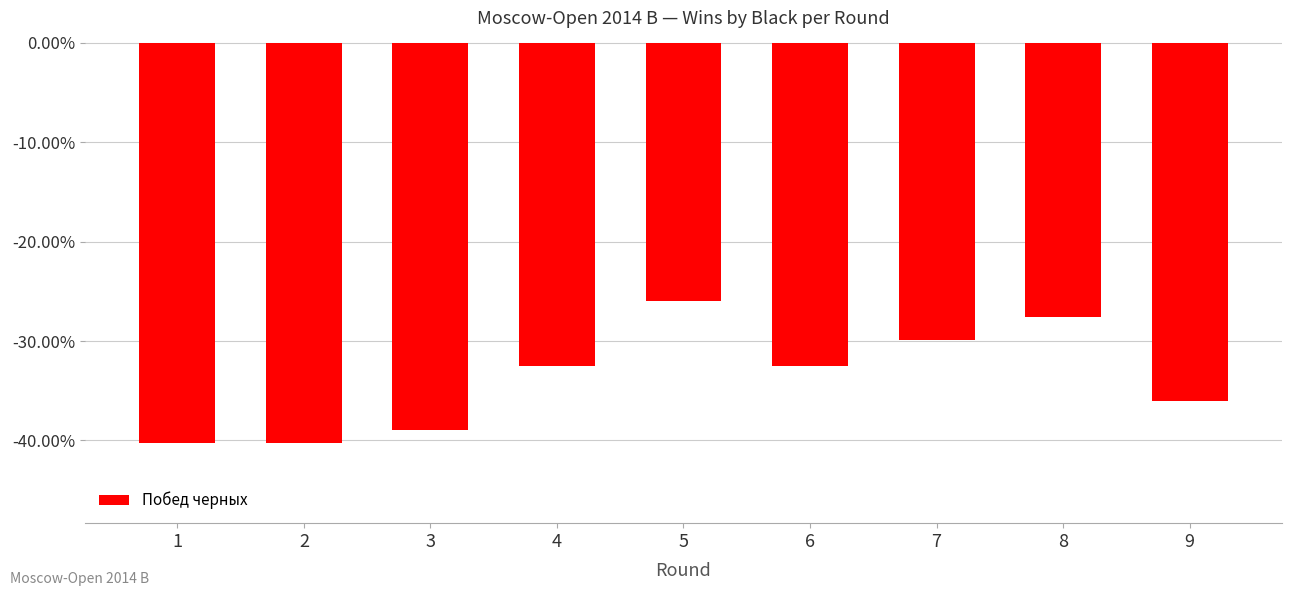

Reading left to right, extract all data points from this chart.

-0.4	-0.4	-0.4	-0.3	-0.3	-0.3	-0.3	-0.3	-0.4